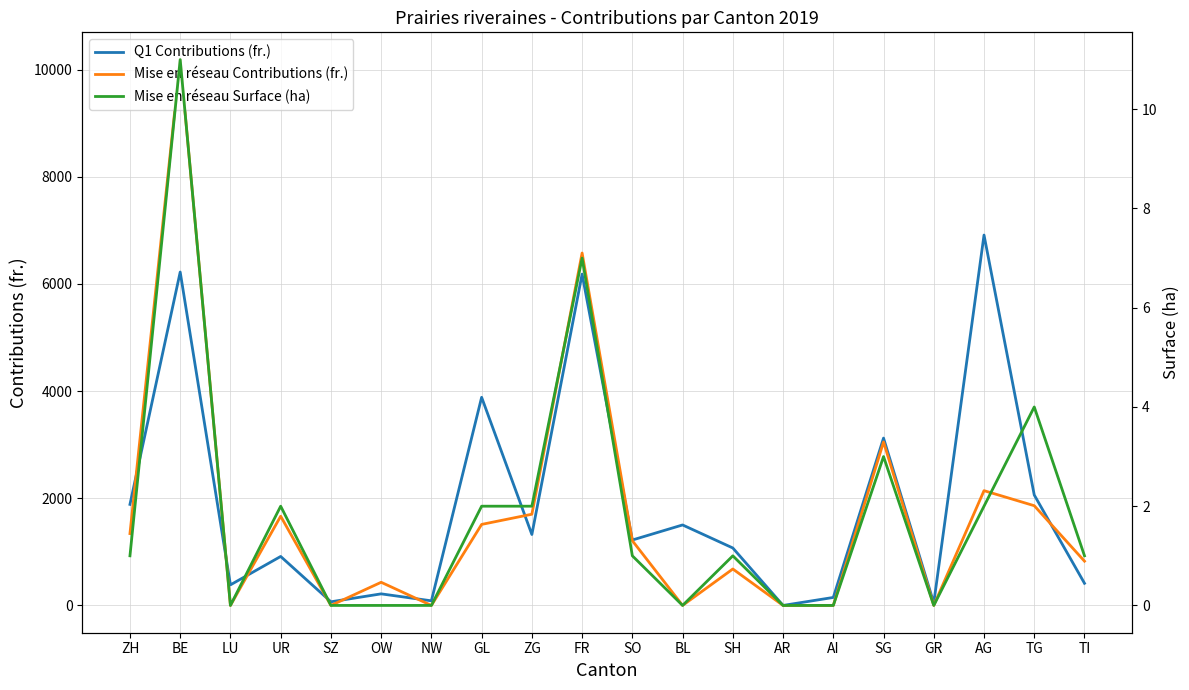

True or false: Q1 Contributions (fr.) and Mise en réseau Surface (ha) intersect in this chart.

False